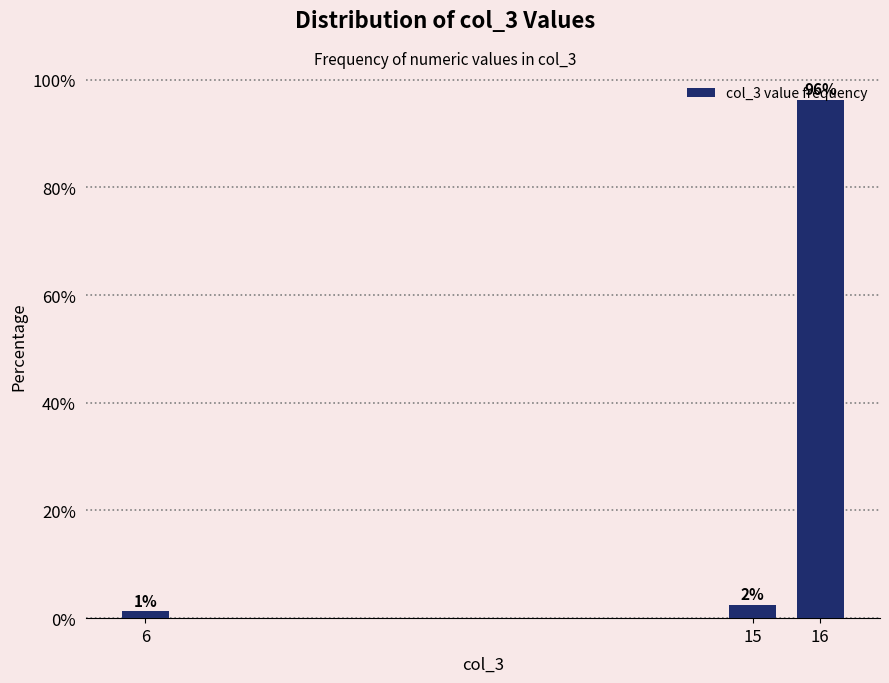

How many bars are there in total?

3